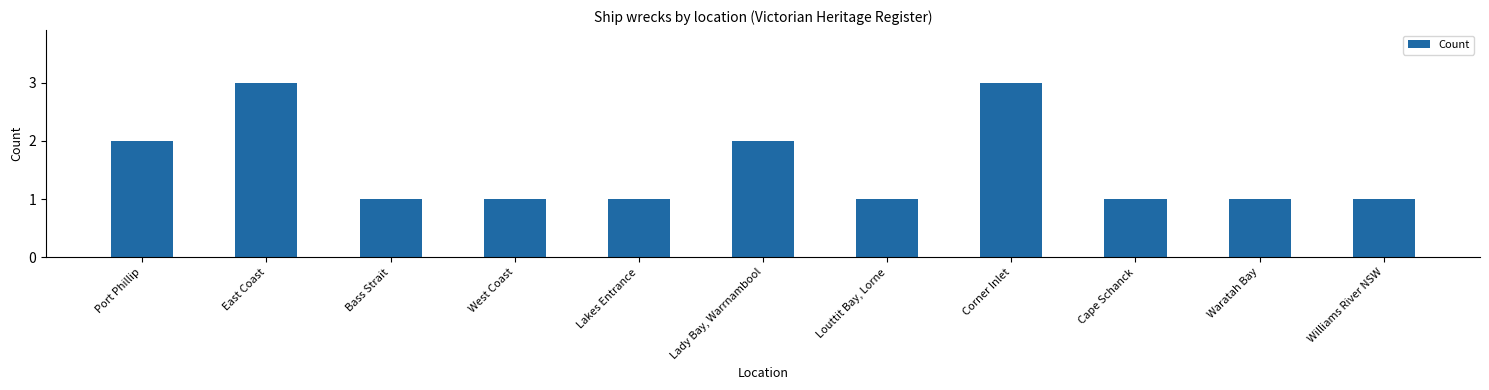

True or false: the data shows 0 at Bass Strait.

False